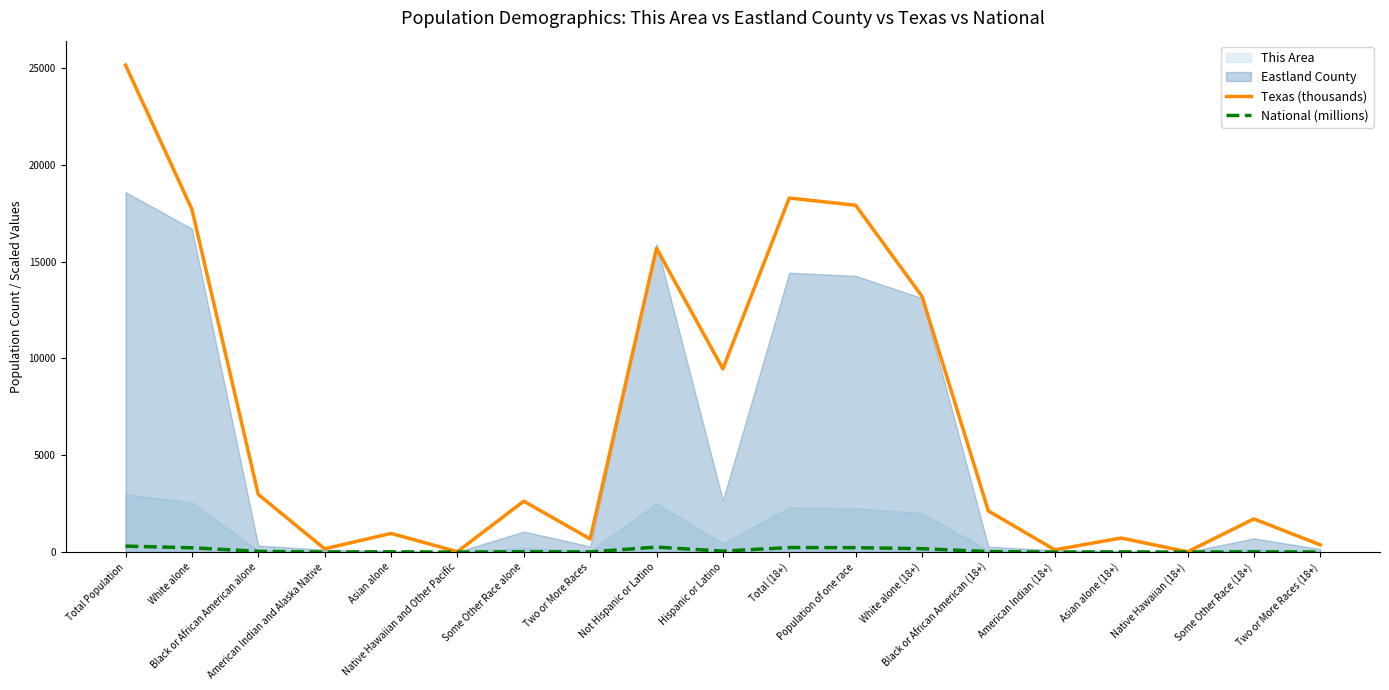

Between Asian alone (18+) and American Indian and Alaska Native, which is larger?

Asian alone (18+)